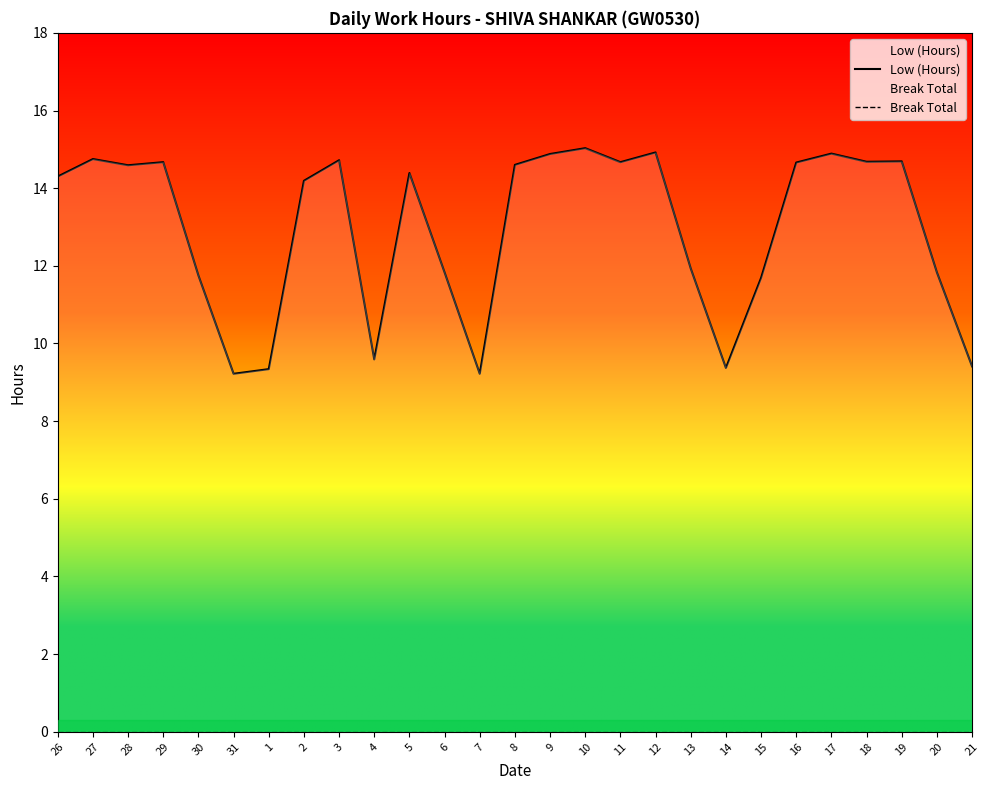

What is the total value across all series at 13?

11.9